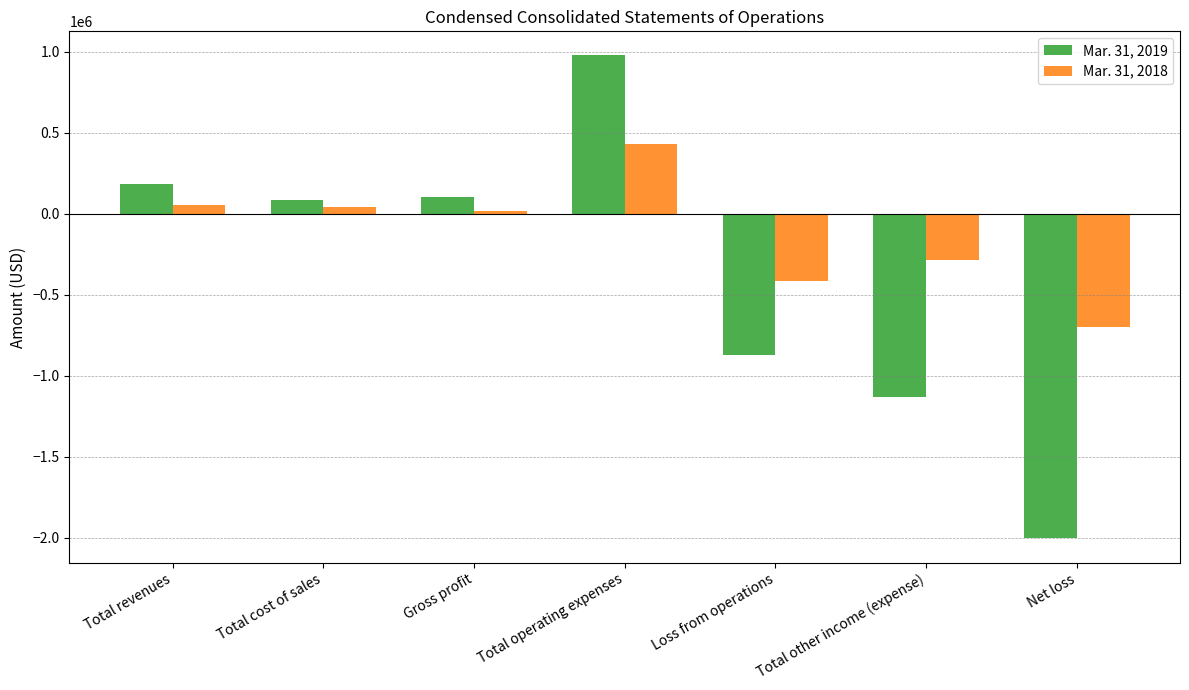

Where does the Mar. 31, 2019 series first go above 82364?

Total revenues